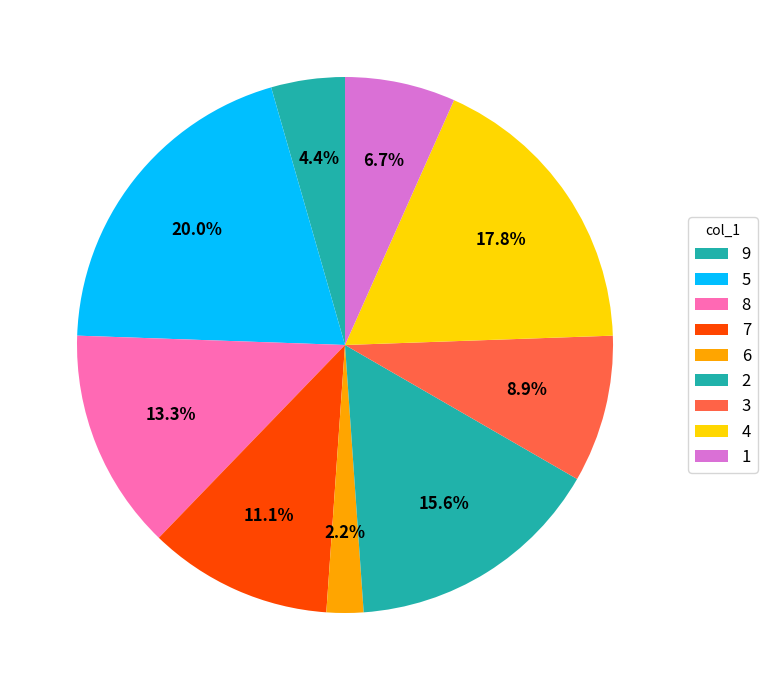

What is the ratio of the value at 8 to the value at 9?

3.0